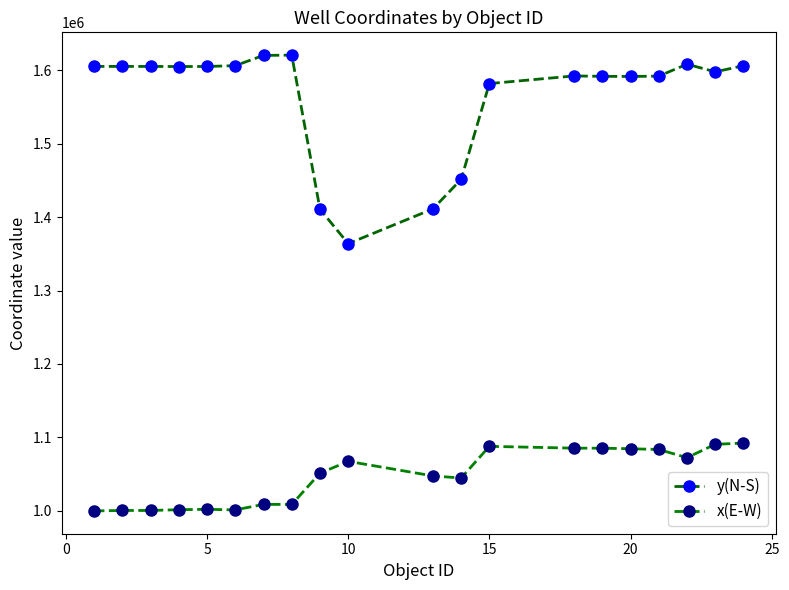

Does the chart have visible grid lines?

No